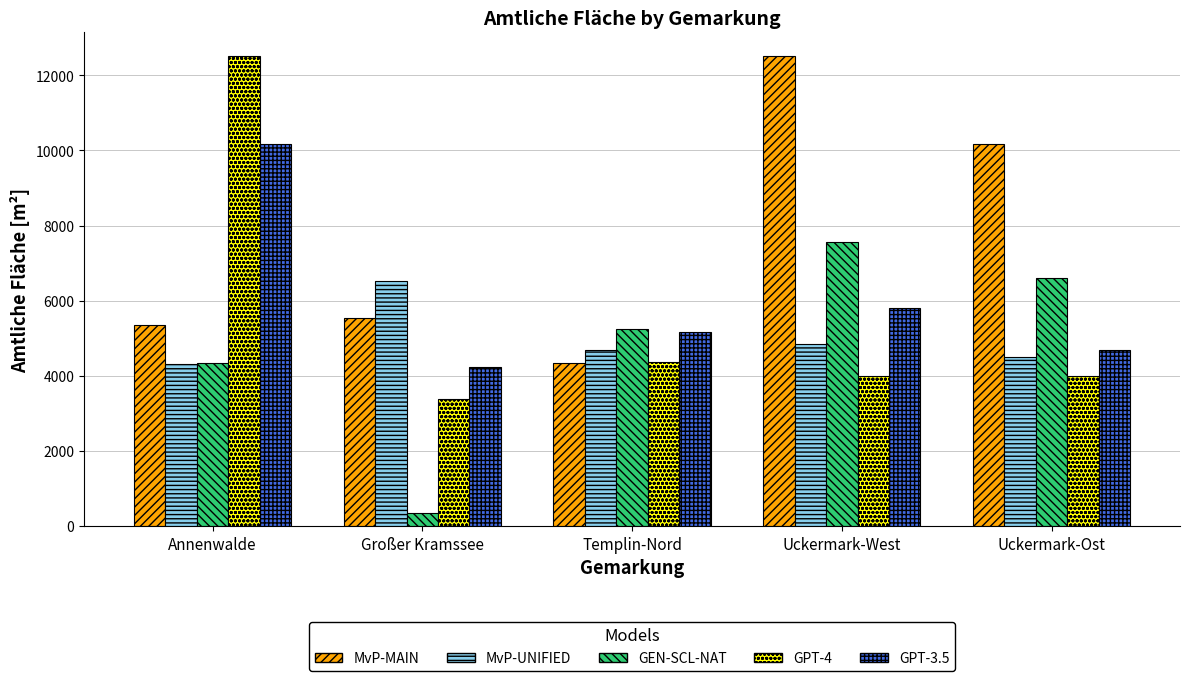

What is the difference between the maximum and minimum values in the GPT-3.5 series?

5924